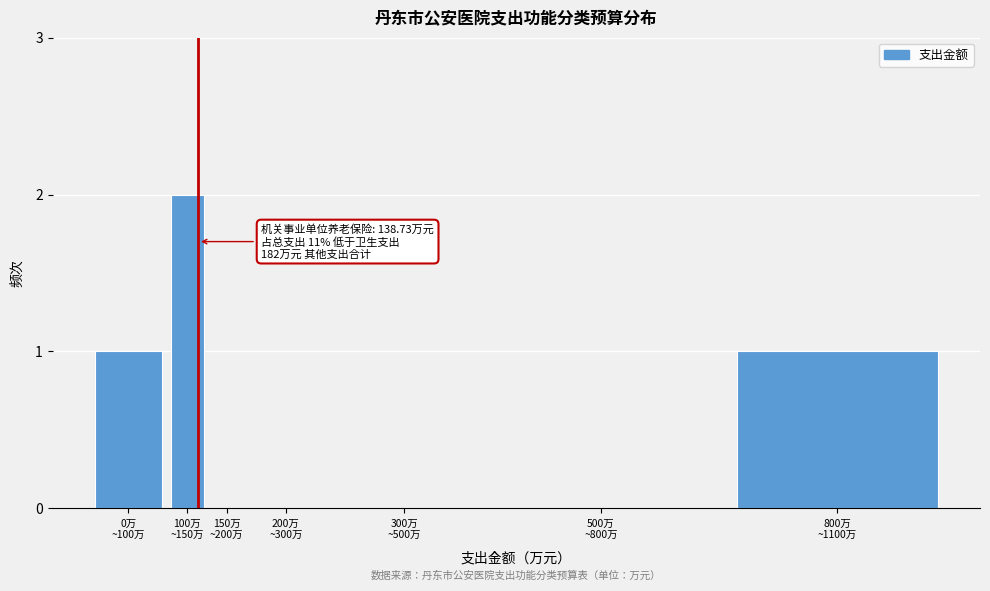

What is the sum of all values?

4